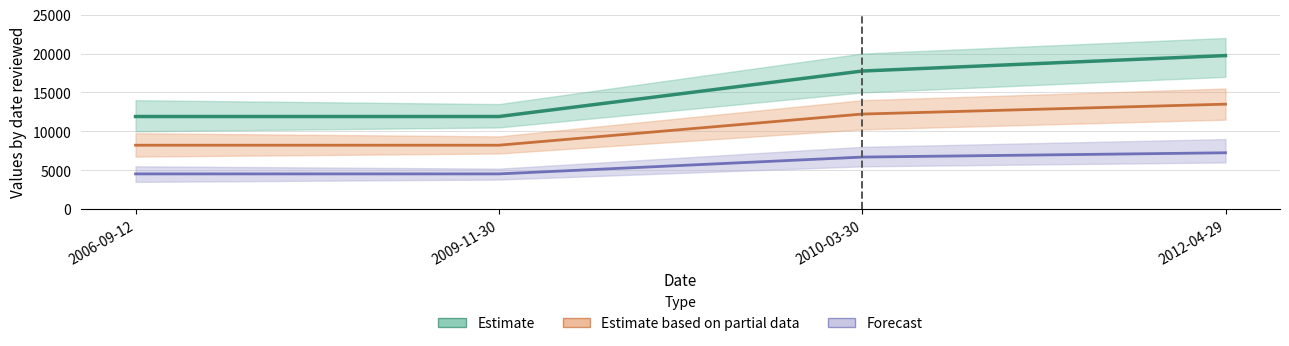

The value of Estimate based on partial data at 2009-11-30 is 8215.0. True or false?

True